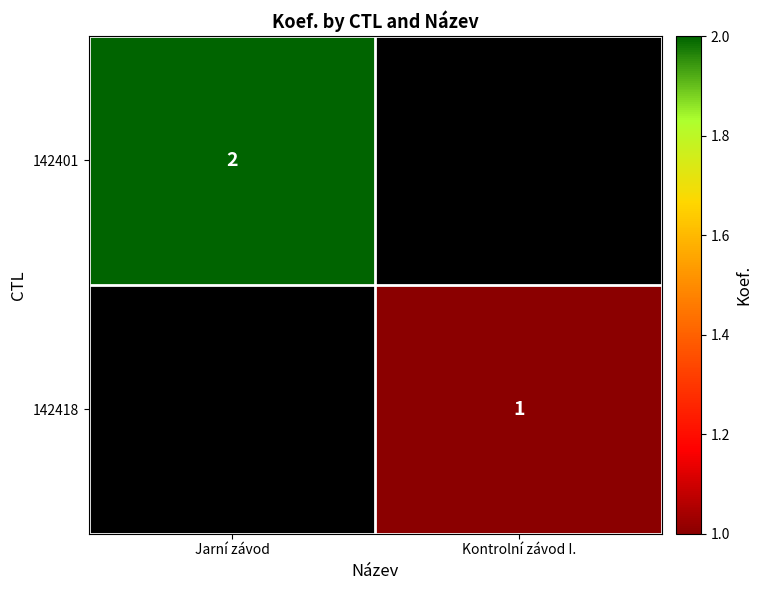

What is the greatest value displayed?

2.0